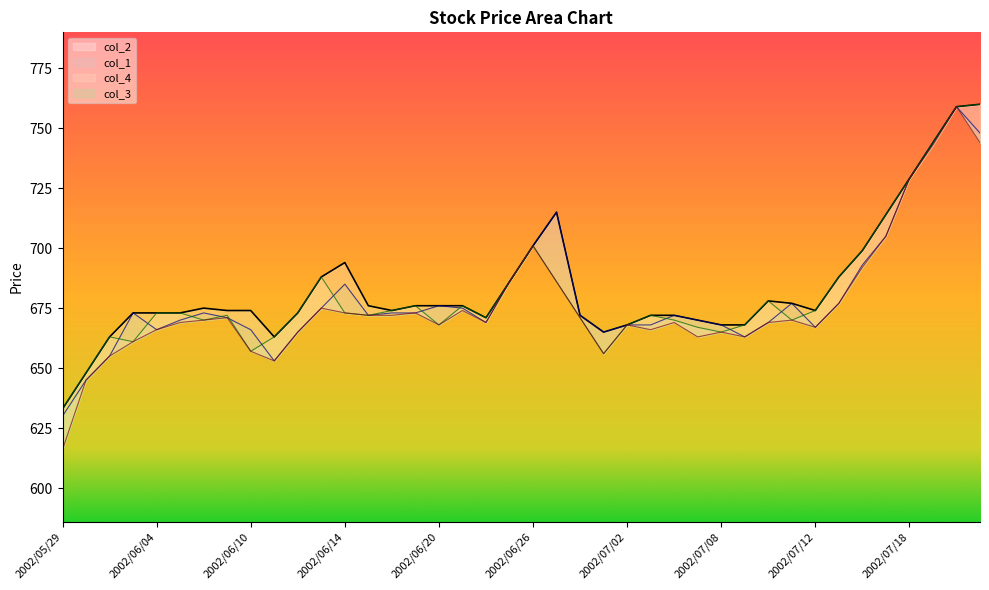

At which label does col_1 first exceed 672?

2002/06/03